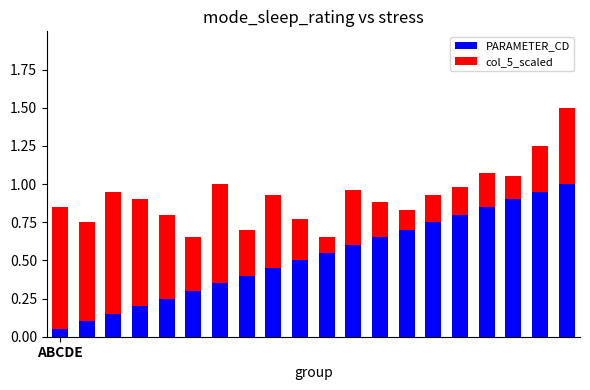

What is the maximum value for PARAMETER_CD?

1.0